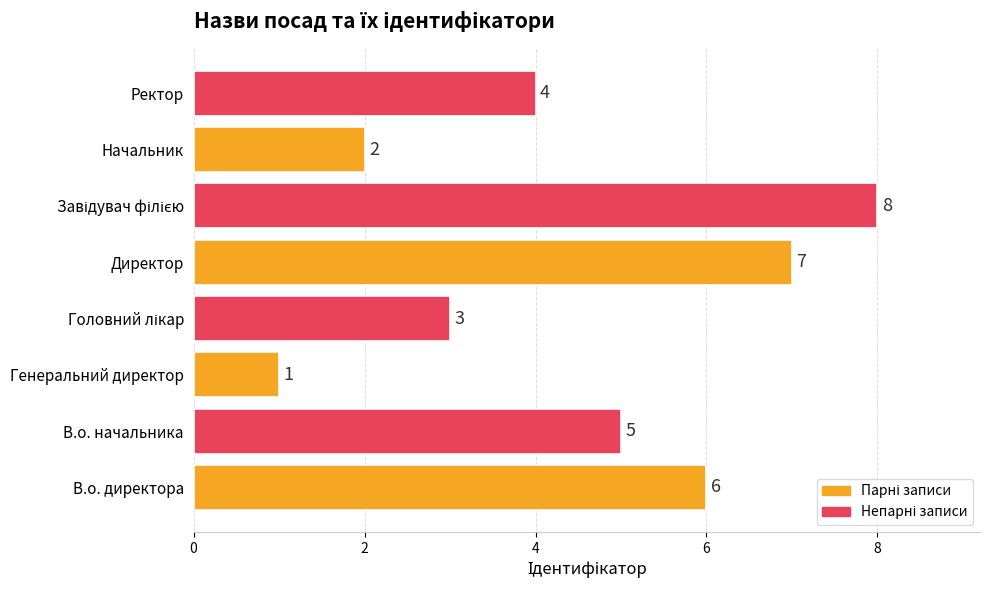

What is the maximum value shown in the chart?

8